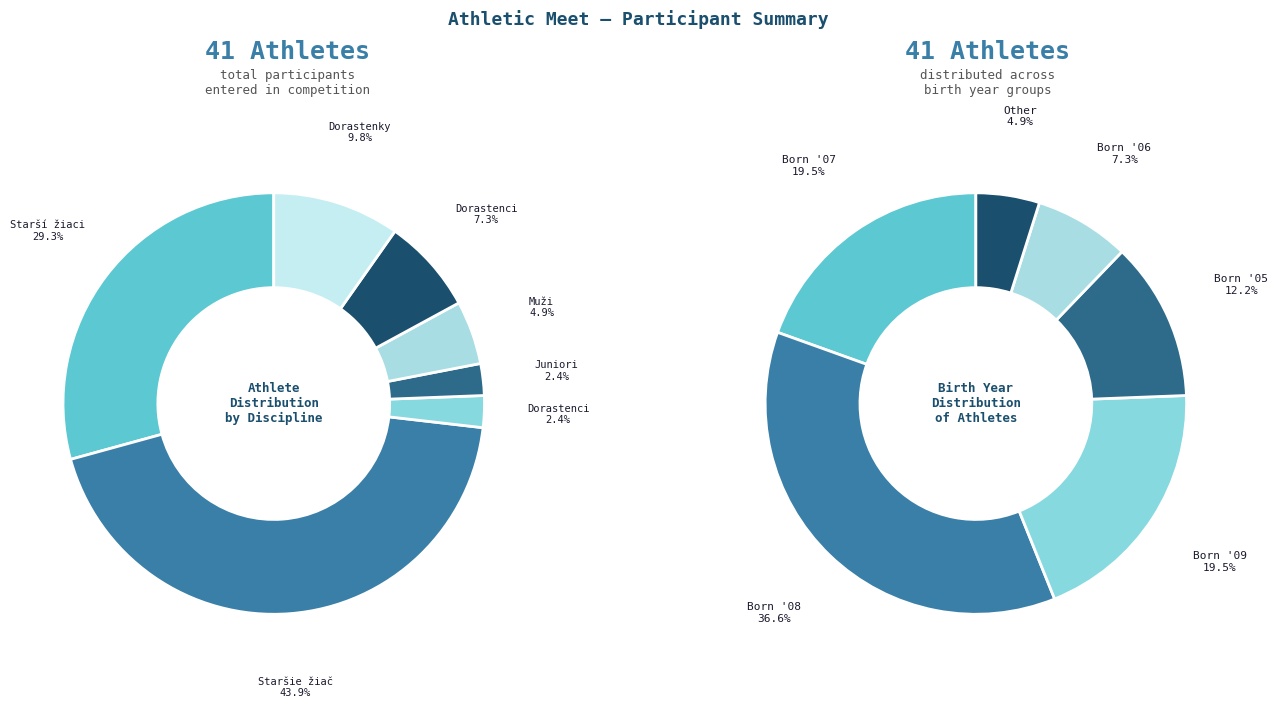

The 150 m - Staršie žiačky slice represents 51% of the pie. True or false?

False